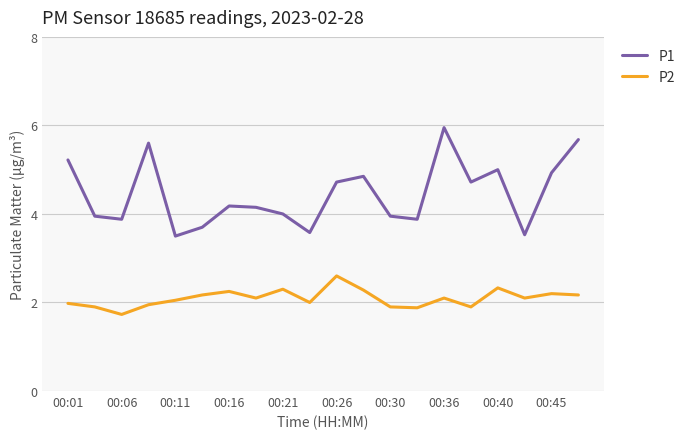

True or false: P1 and P2 cross at least once.

False